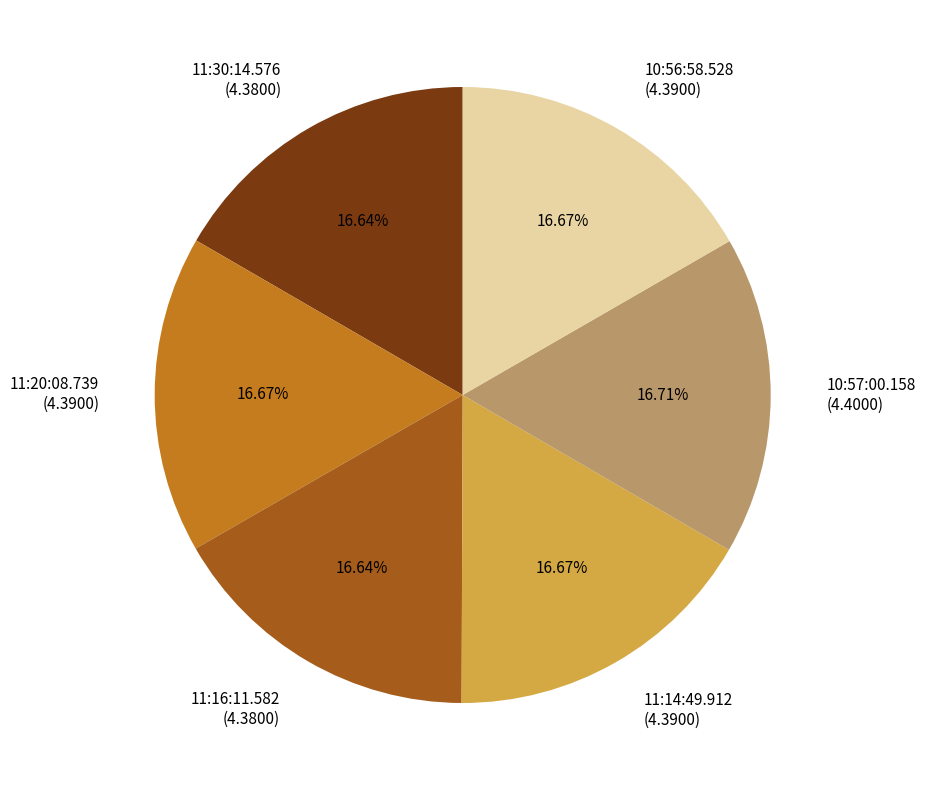

Is there any slice that represents more than half of the pie?

No